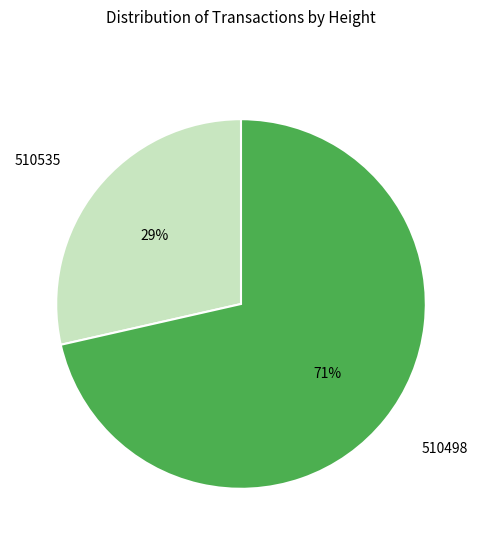

To the nearest percent, what portion does 510535 represent?

29%